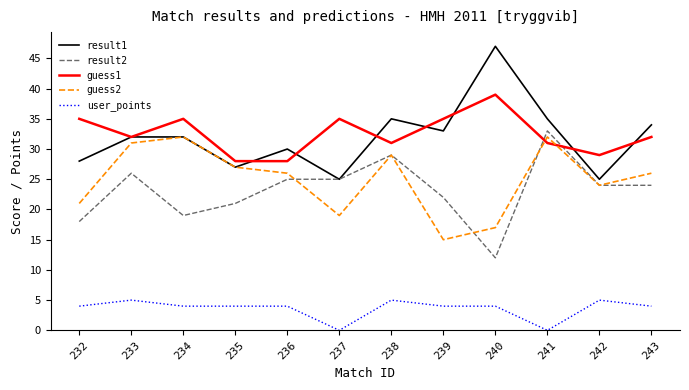

True or false: result2 and user_points intersect in this chart.

False